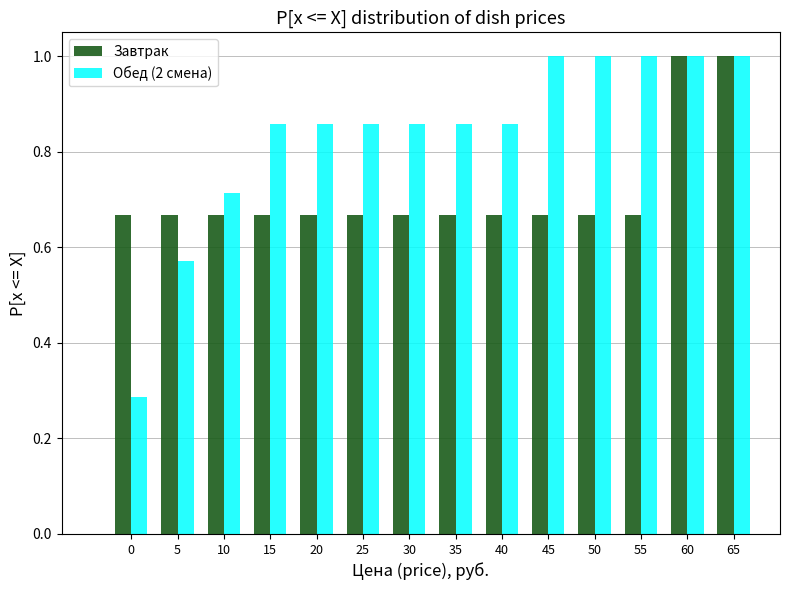

Which series changed the most between 25 and 50?

Обед (2 смена)